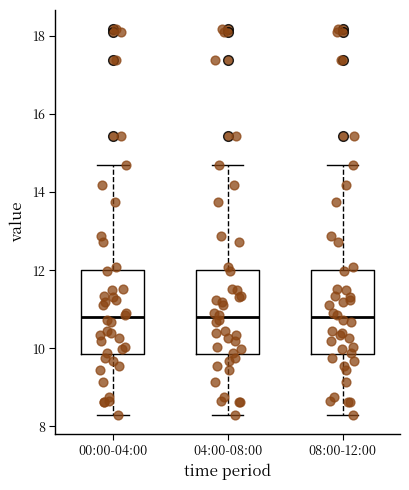

Reading left to right, transcribe this box plot: for each box, give where its median line is, the range the box spans, and where its two whiskers end, as read against the y-axis. The values are not printed on the chart, so give them approximately, as read against the axis.

00:00-04:00: median 10.8, box 9.8 to 12.0, whiskers 8.4 to 14.8
04:00-08:00: median 10.8, box 9.8 to 12.0, whiskers 8.4 to 14.8
08:00-12:00: median 10.8, box 9.8 to 12.0, whiskers 8.4 to 14.8